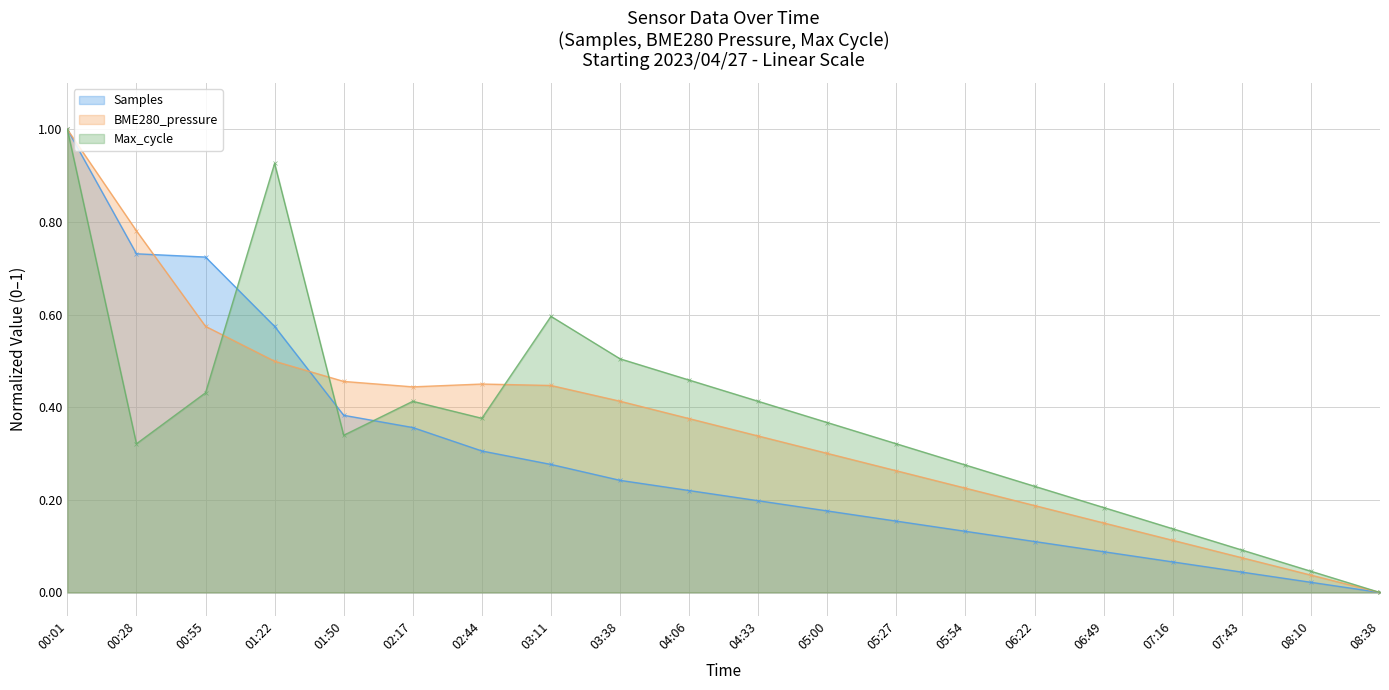

What are all the series names shown in the legend?

Samples, BME280_pressure, Max_cycle